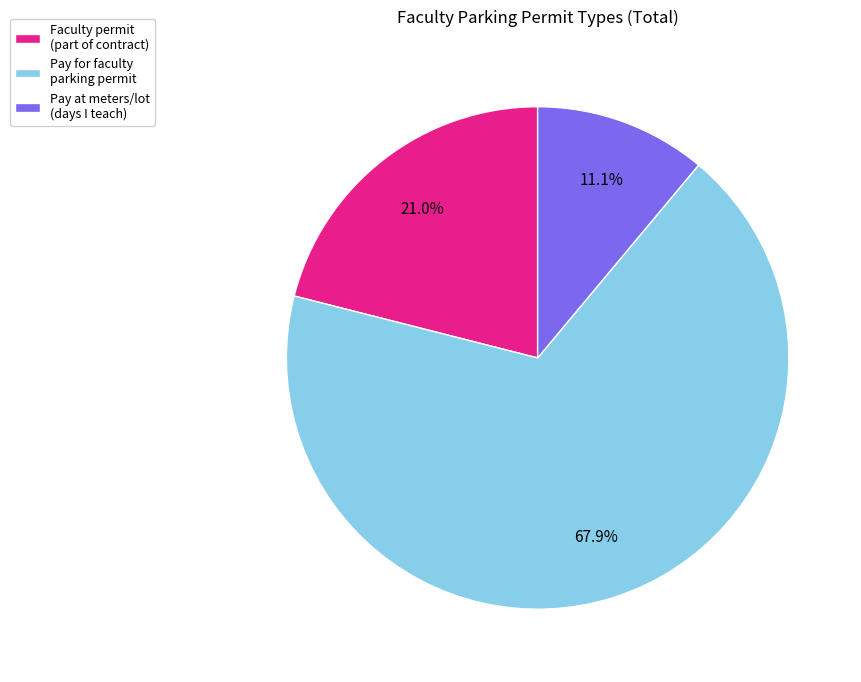

Is there any slice that represents more than half of the pie?

Yes